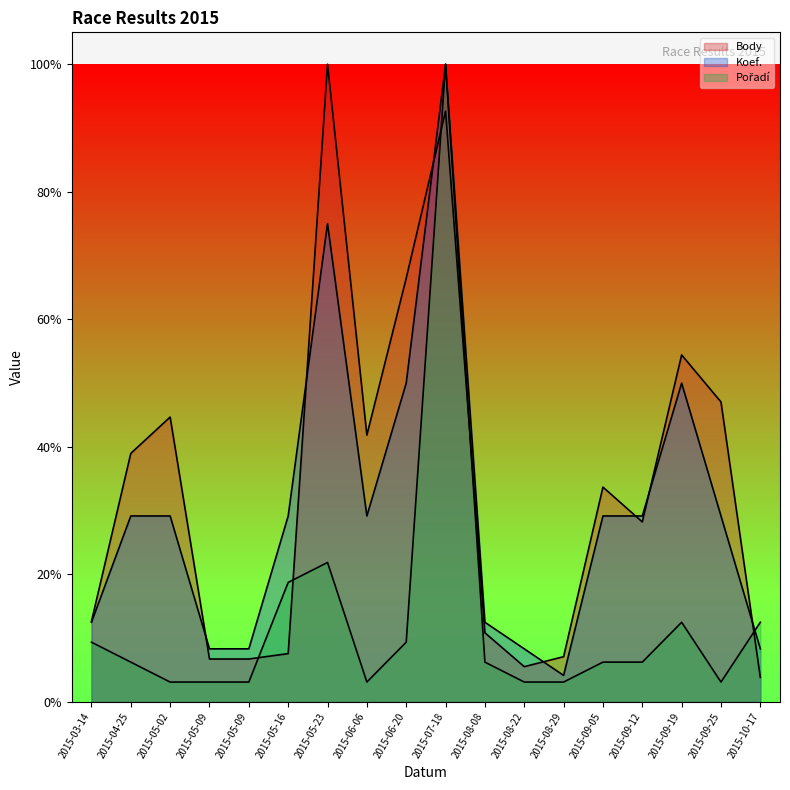

Count the number of categories in the chart.

18